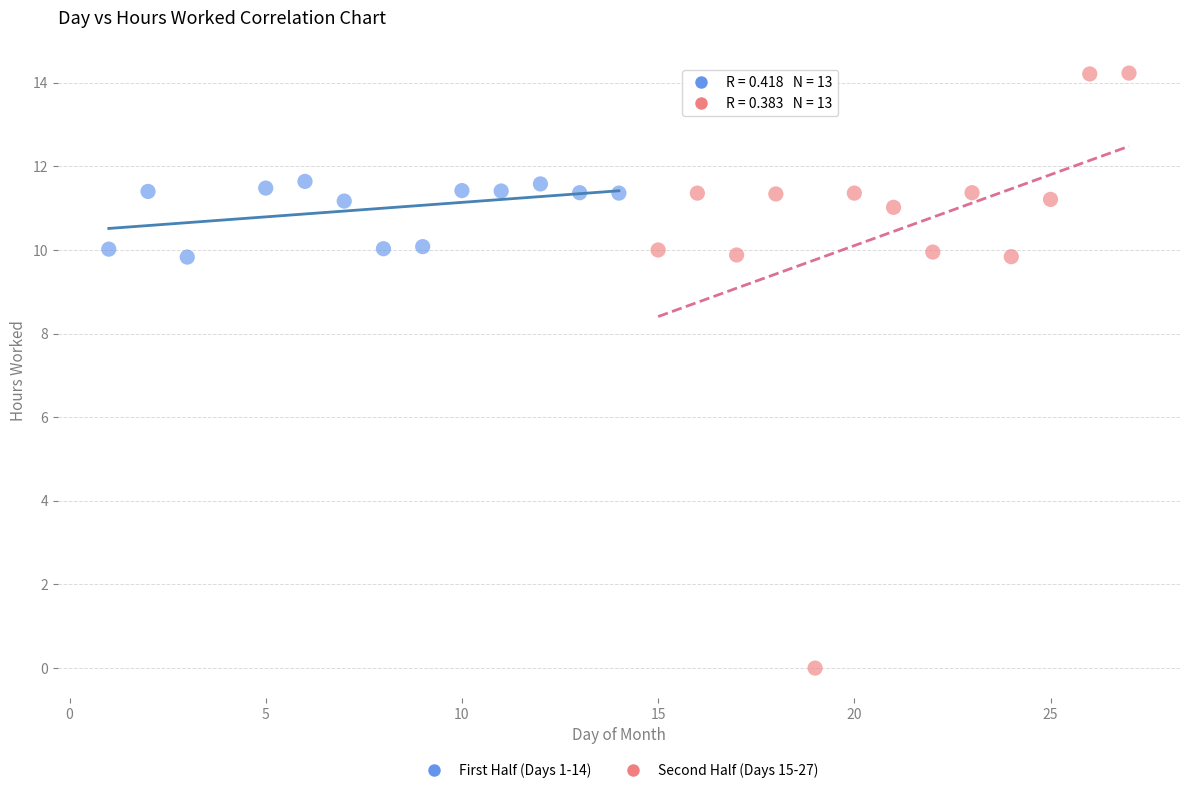

Which series reaches the maximum Y coordinate?

Second Half (Days 15-27)